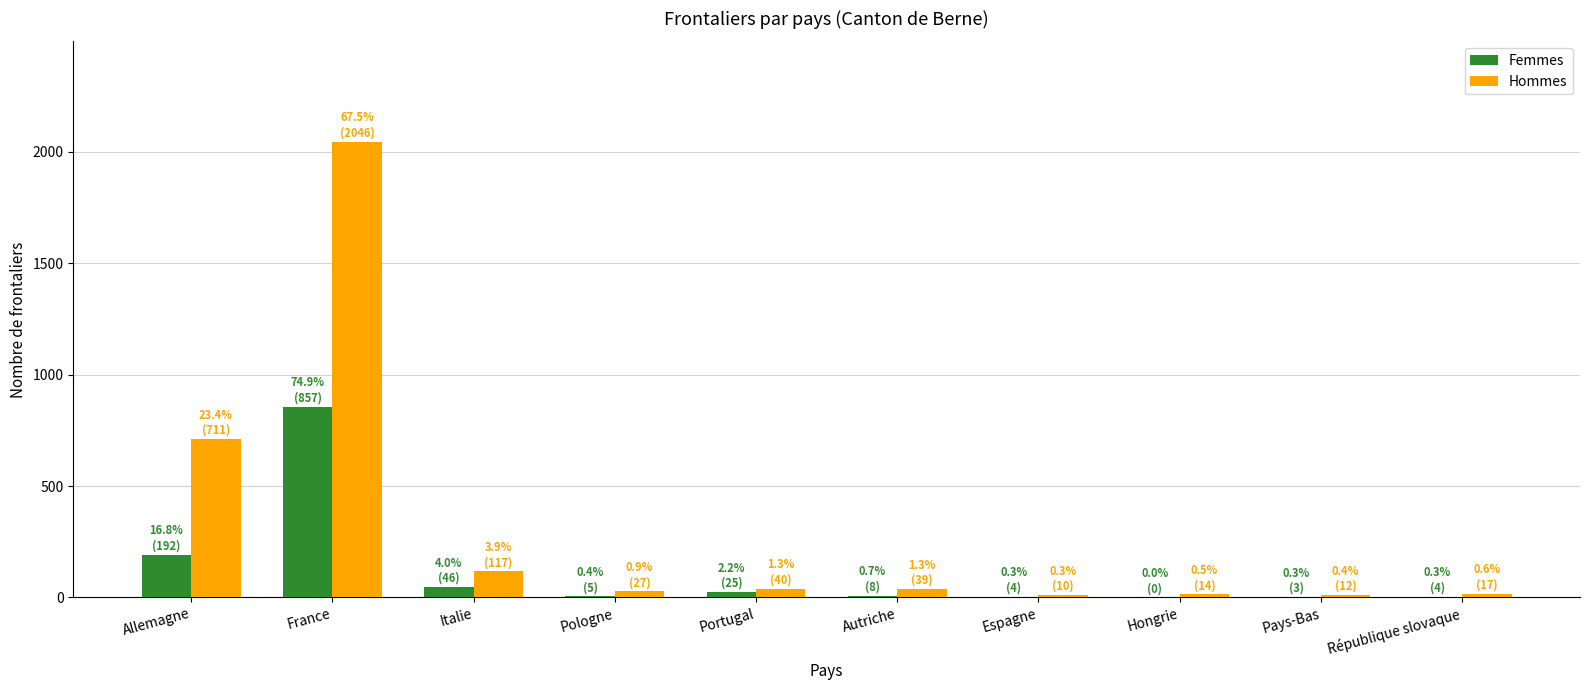

Which series has the largest total across all categories?

Hommes